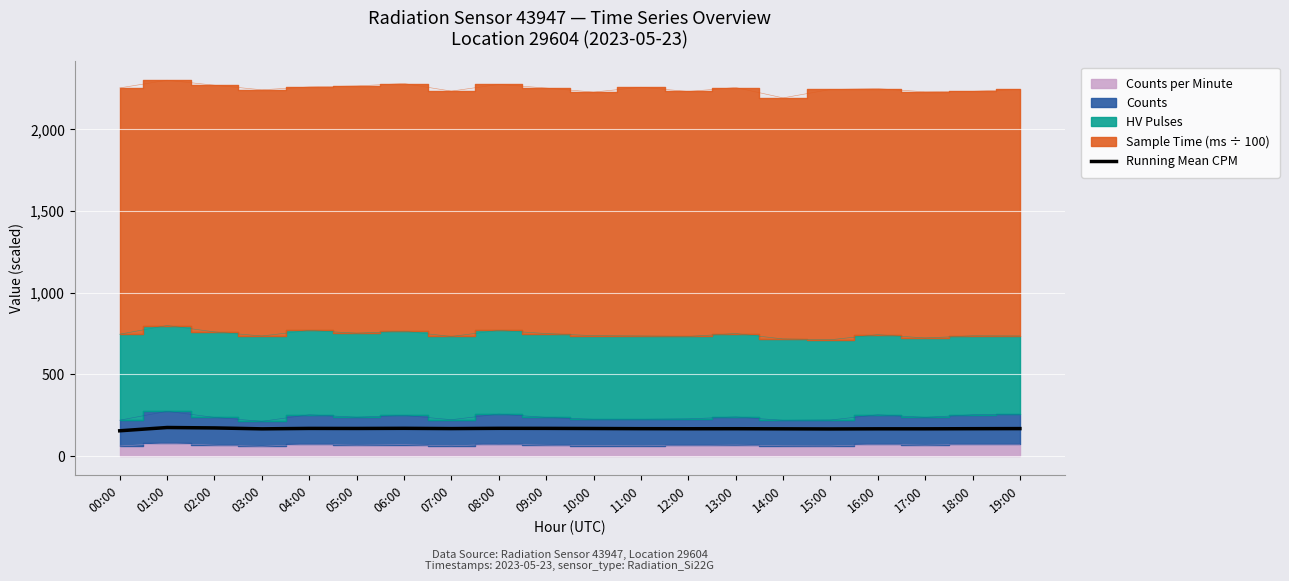

What is the ratio of the value at 06:00 to the value at 03:00?

1.0